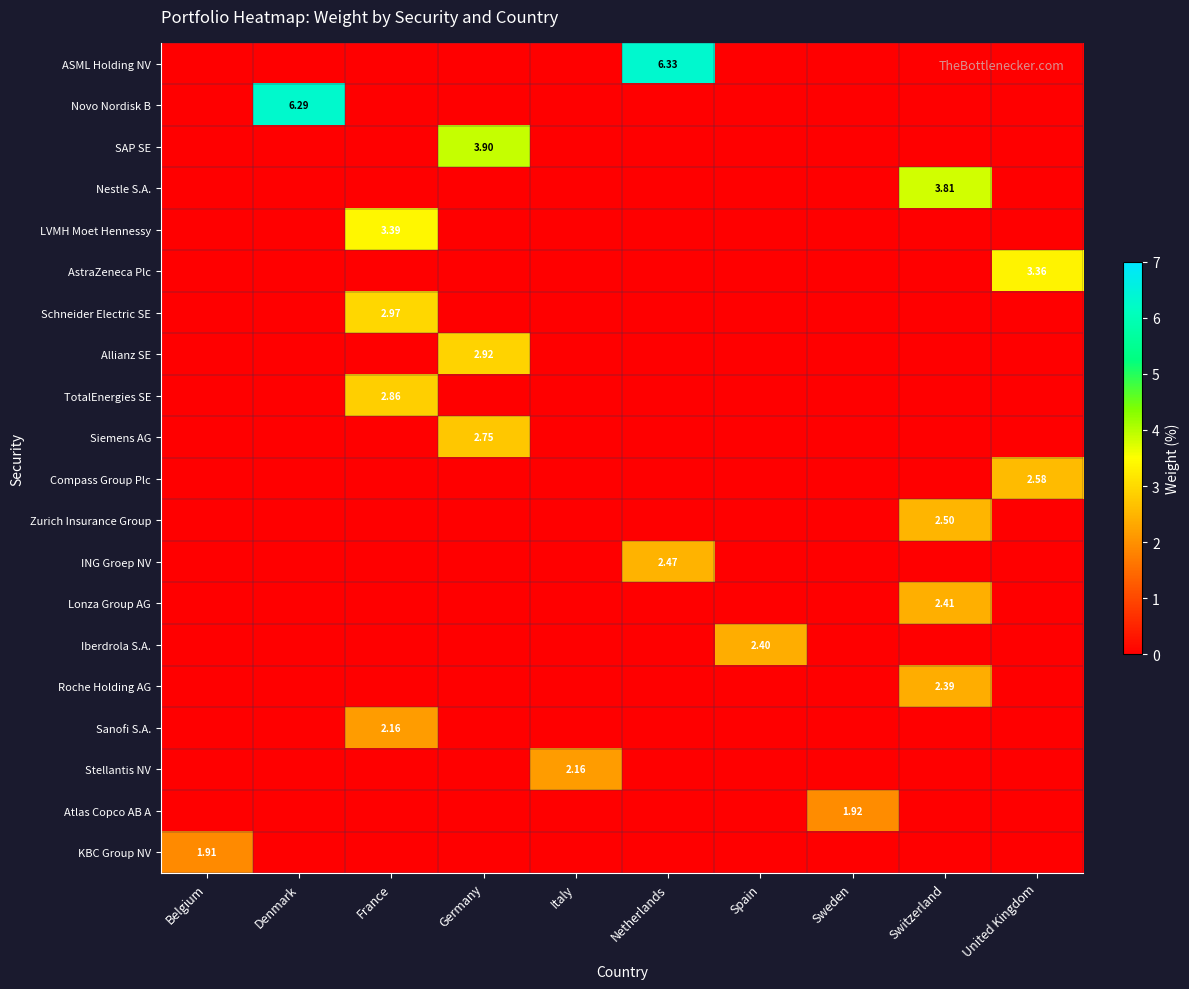

Which series changed the most between Germany and Italy?

row_2